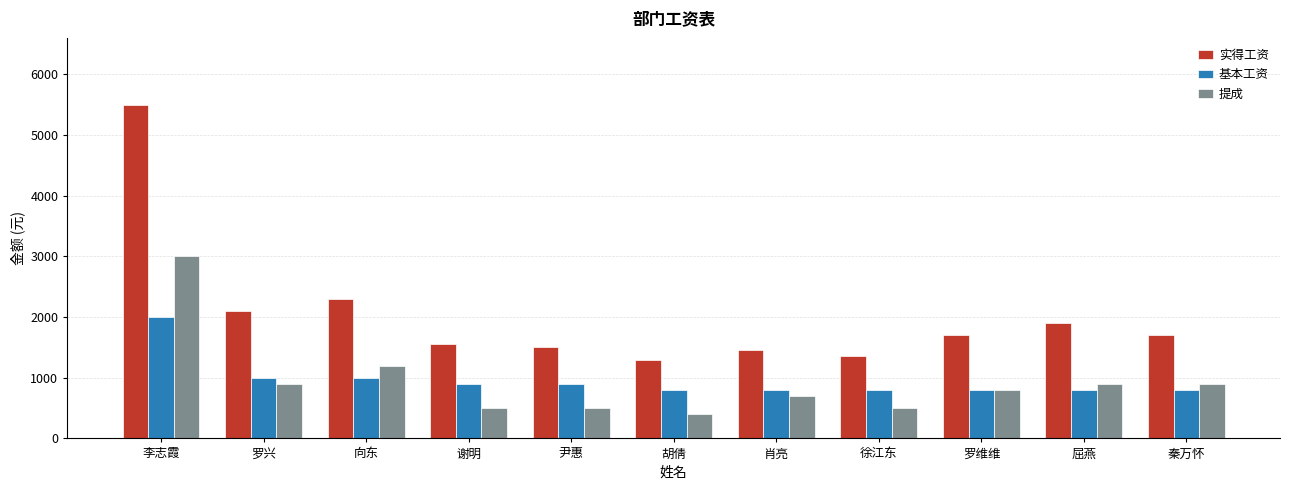

What is the difference between the highest and lowest values at 罗兴?

1200